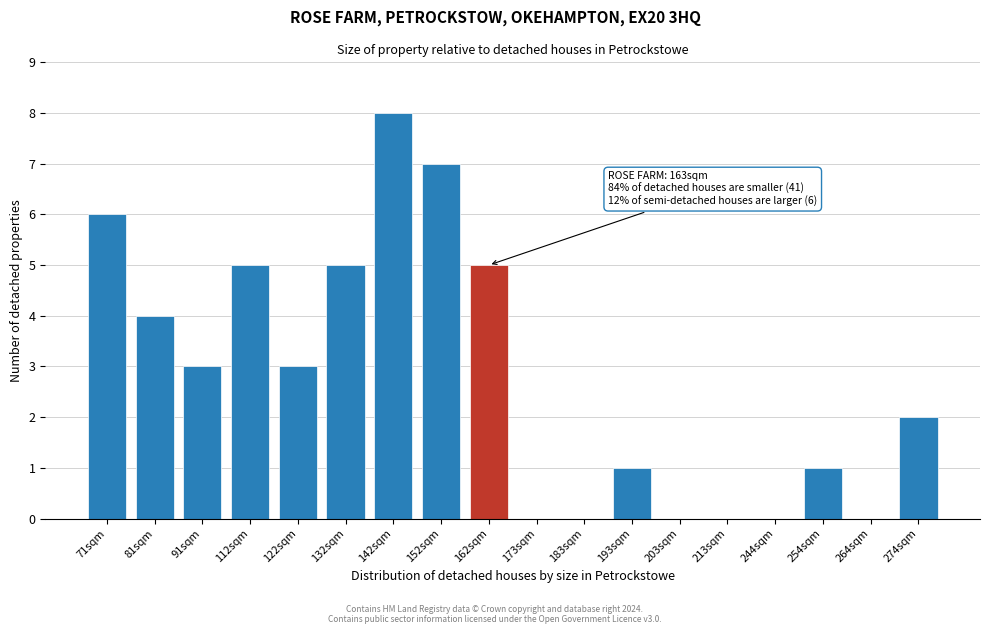

Reading left to right, transcribe all the data shown in this chart.

71sqm=6	81sqm=4	91sqm=3	112sqm=5	122sqm=3	132sqm=5	142sqm=8	152sqm=7	162sqm=5	173sqm=0	183sqm=0	193sqm=1	203sqm=0	213sqm=0	244sqm=0	254sqm=1	264sqm=0	274sqm=2